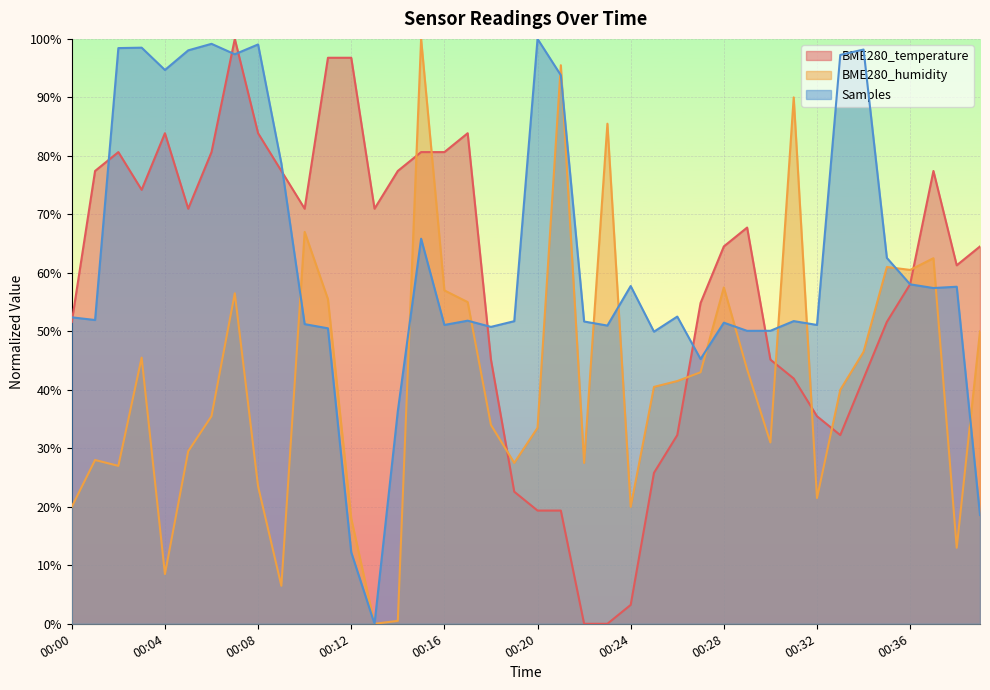

What is the difference between the maximum and minimum values in the BME280_humidity series?

100.0